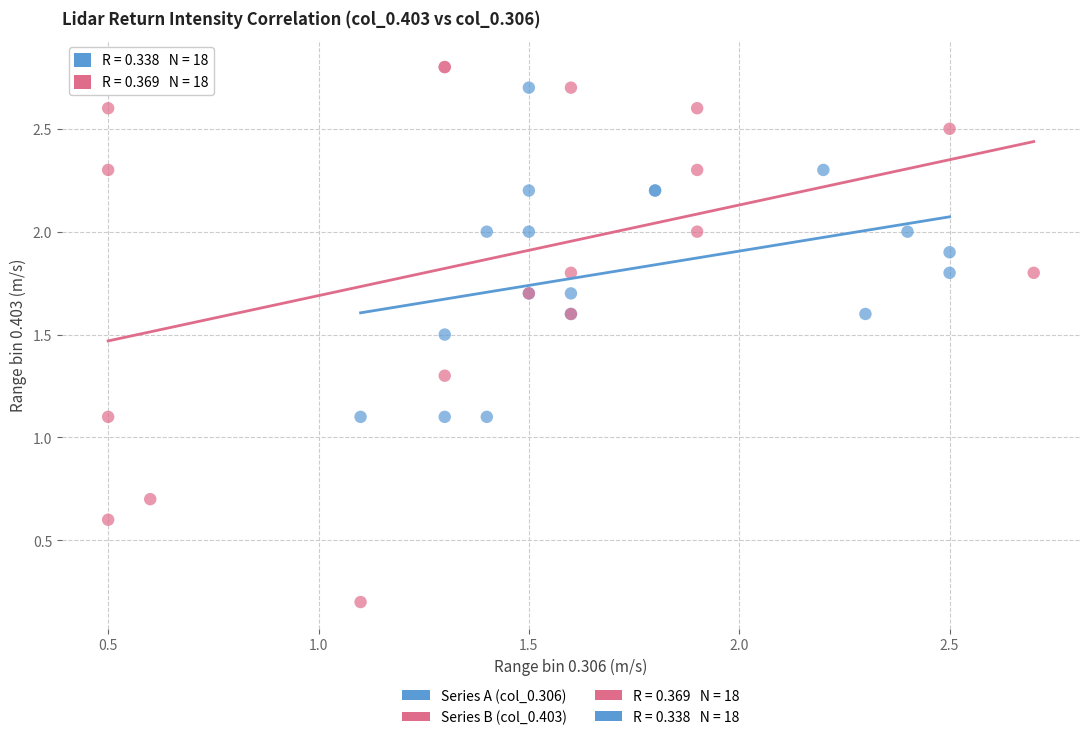

Which series contains the lowest Y value?

Series B (col_0.403)